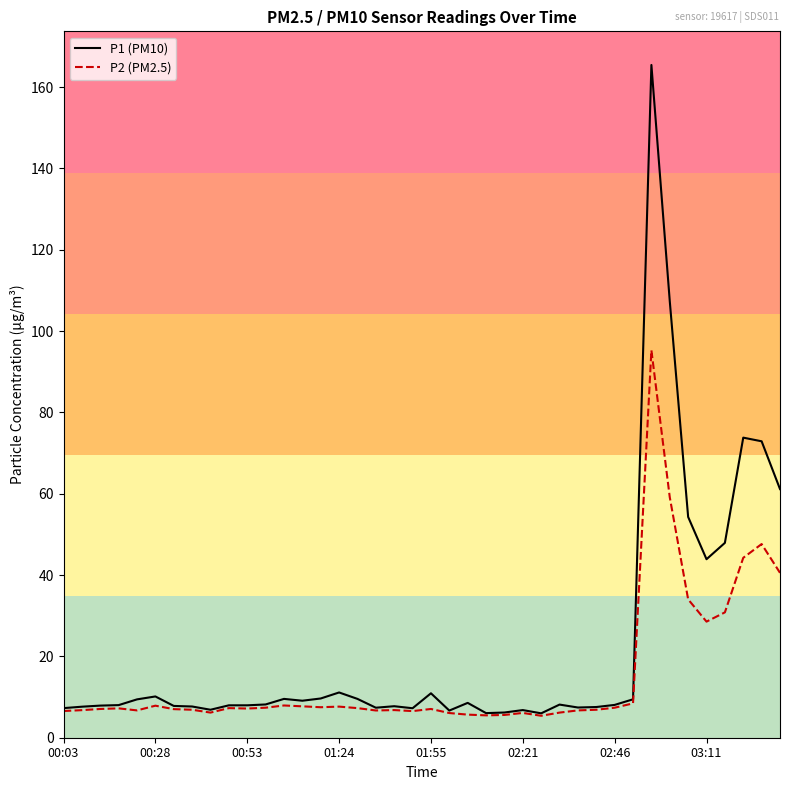

Which series has the largest range (max minus min)?

P1 (PM10)